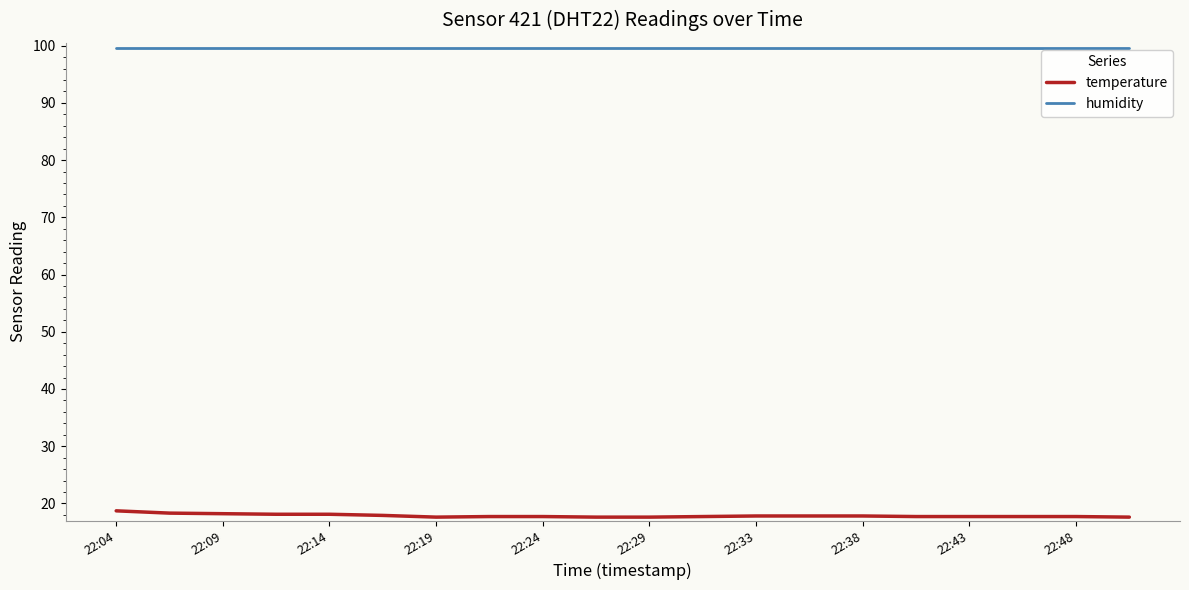

What is the average value of the humidity series?

99.6